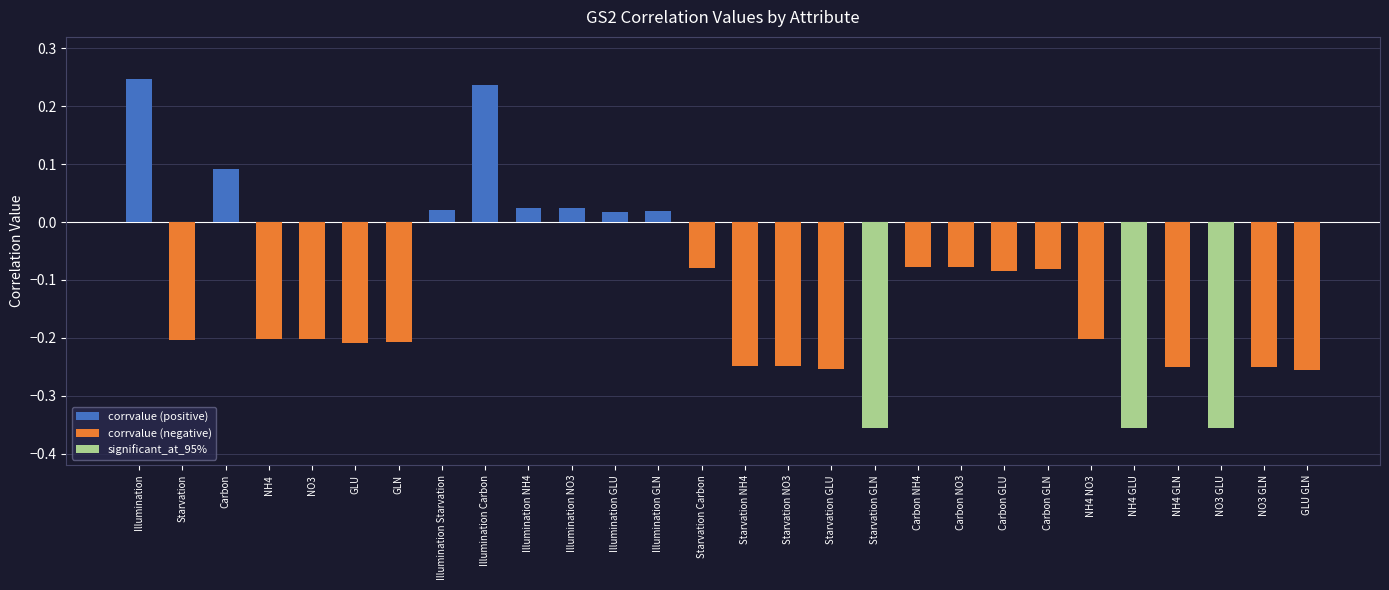

Is it true that the value at Illumination GLN is 0.0?

False